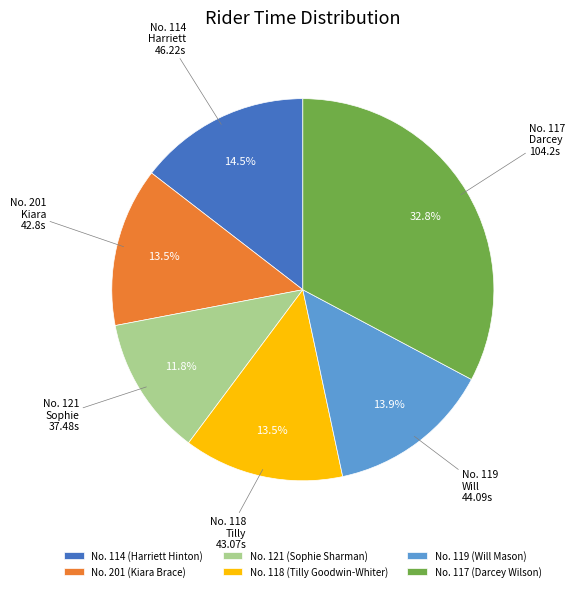

What is the smallest slice in the pie chart?

No. 121 (Sophie Sharman)